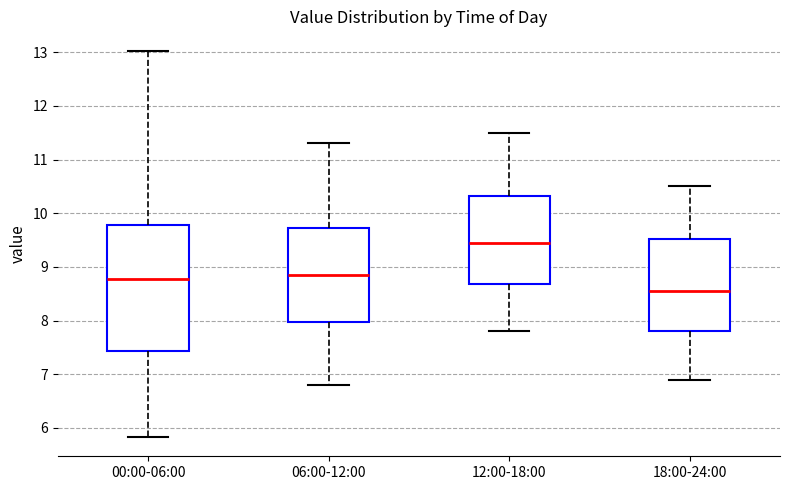

Reading left to right, read every box against the y-axis: the position of its median line, the range the box covers, and the ends of its whiskers. The values are not printed on the chart, so give them approximately, as read against the axis.

00:00-06:00: median 8.8, box 7.4 to 9.8, whiskers 5.8 to 13.0
06:00-12:00: median 8.9, box 8.0 to 9.7, whiskers 6.8 to 11.3
12:00-18:00: median 9.5, box 8.7 to 10.3, whiskers 7.8 to 11.5
18:00-24:00: median 8.6, box 7.8 to 9.5, whiskers 6.9 to 10.5